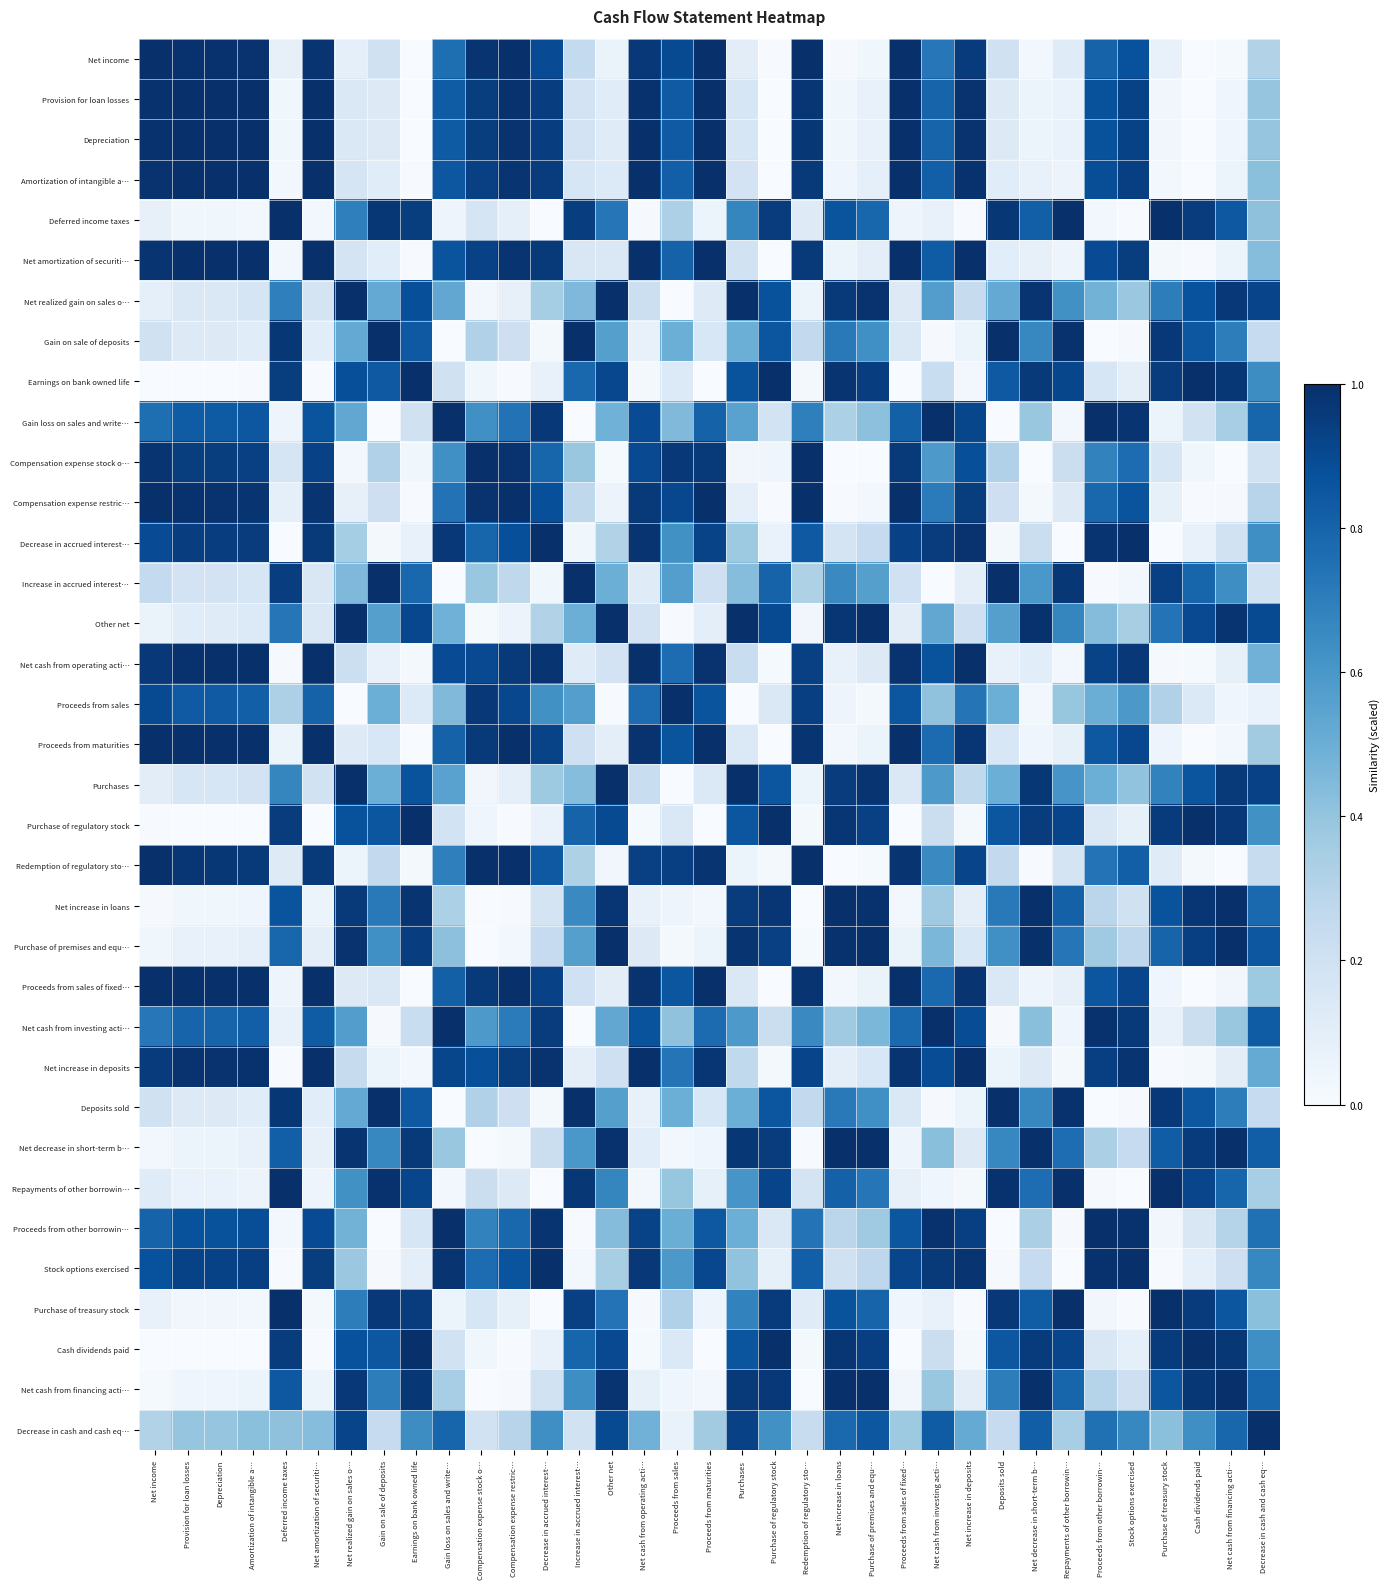

Count the number of categories in the chart.

35